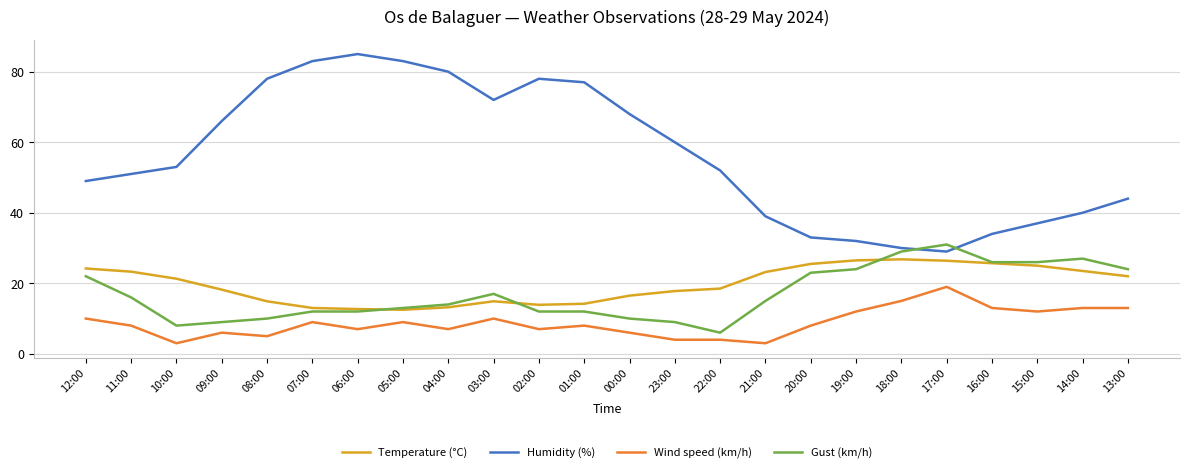

What is the minimum value for Humidity (%)?

29.0